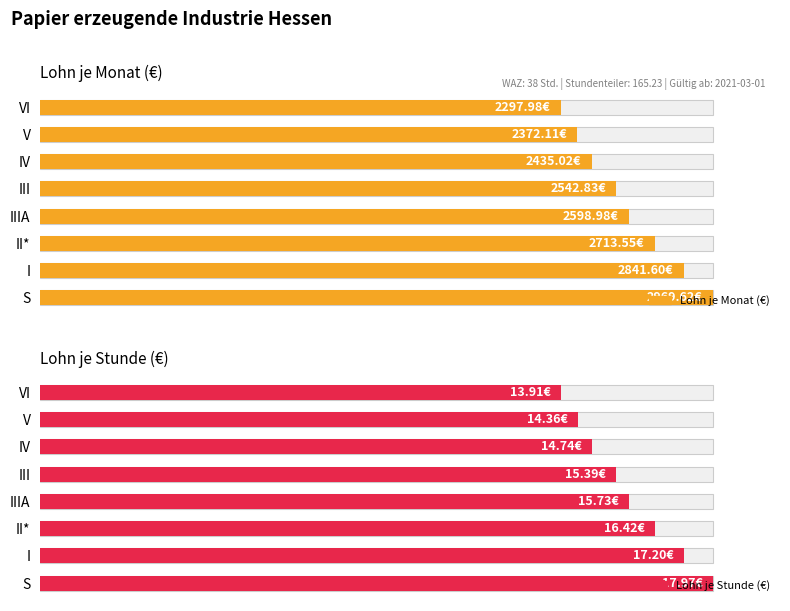

Count the number of data series in this chart.

2